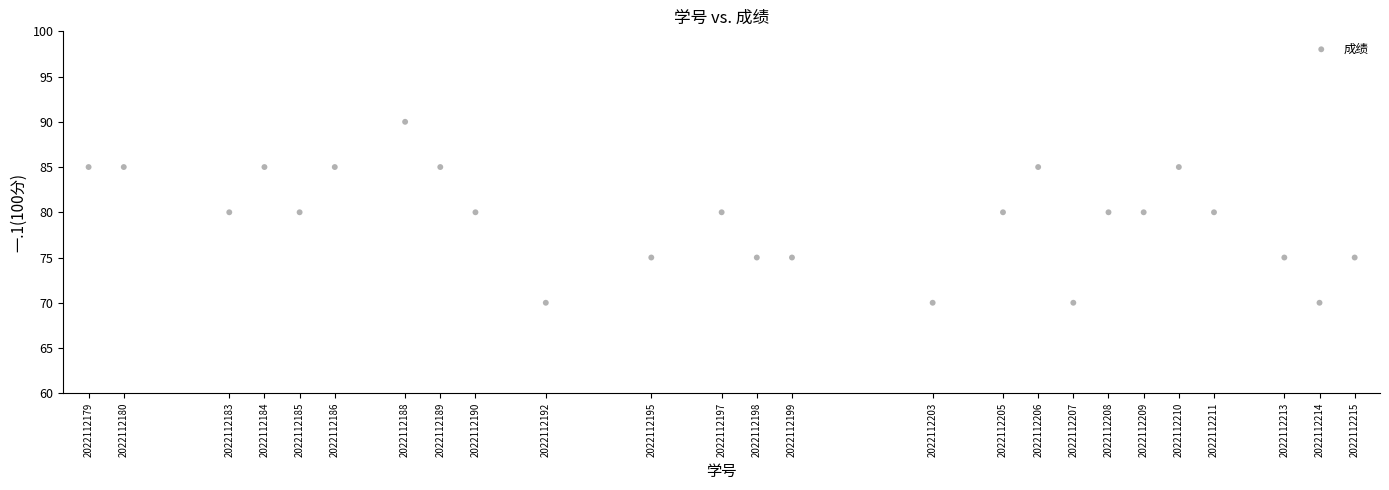

What is the range of Y values (max minus min)?

20